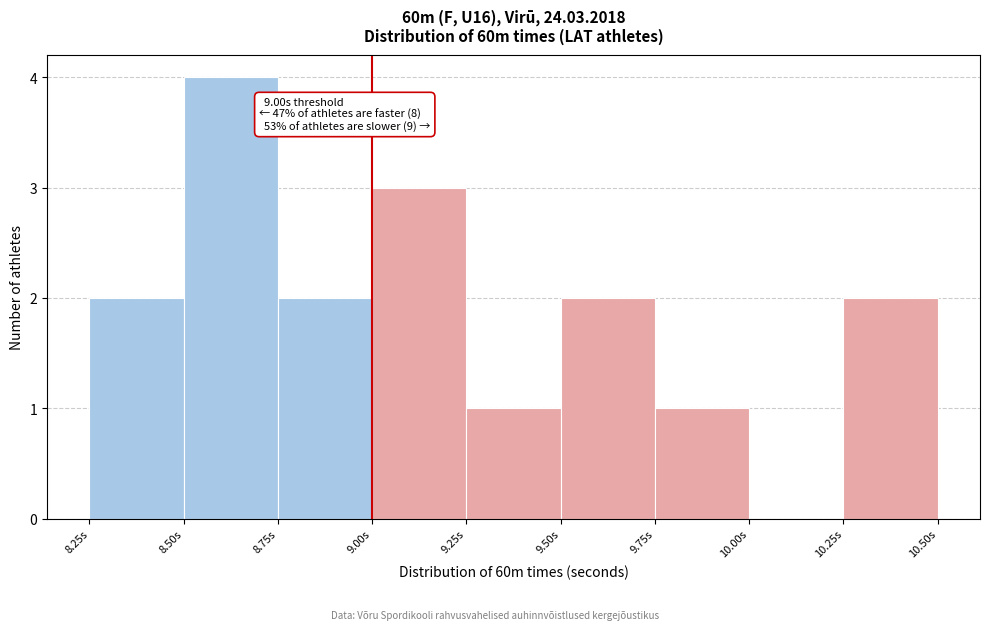

Over which range of the x-axis is the bar tallest?

8.50 to 8.75